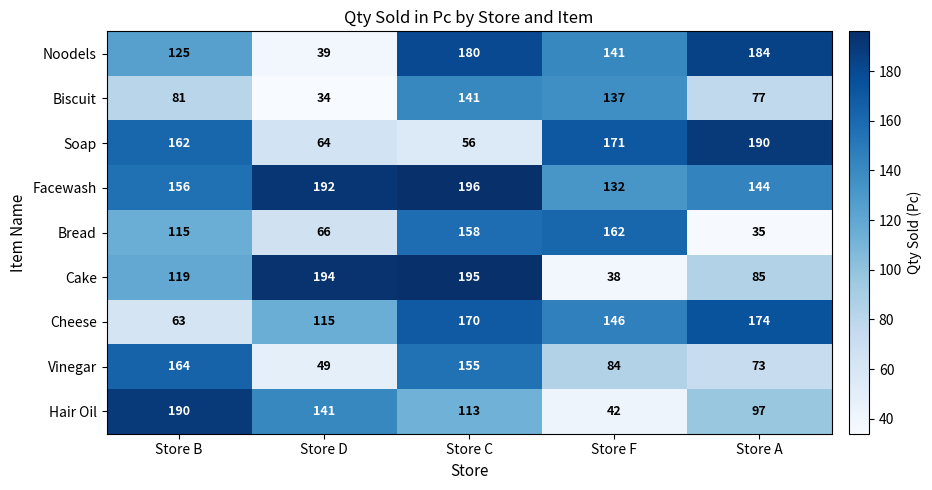

The Biscuit series shows 77 at Store A. True or false?

True